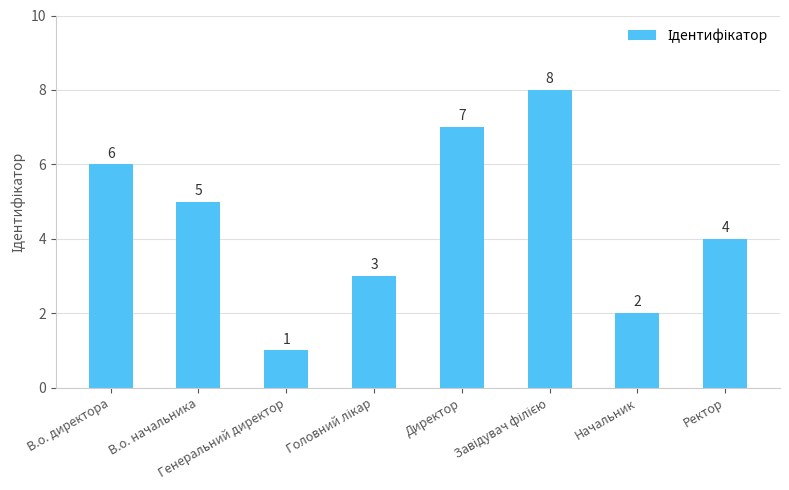

What is the ratio of the value at Генеральний директор to the value at Начальник?

0.5